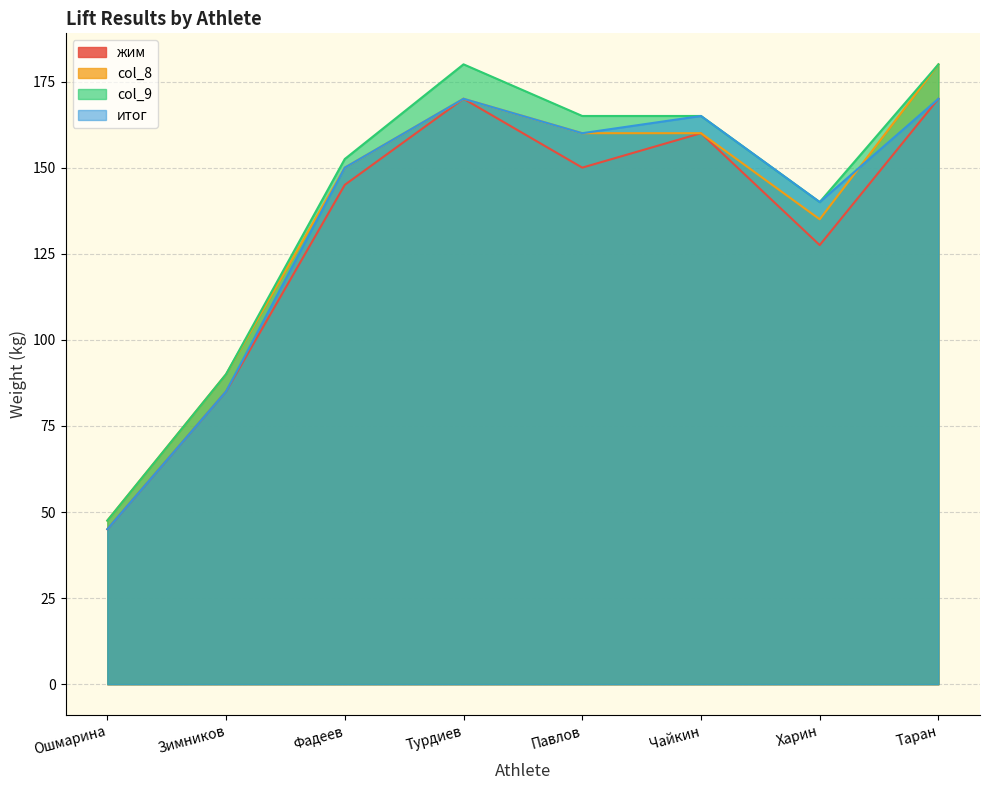

What position from the right is Ошмарина?

8